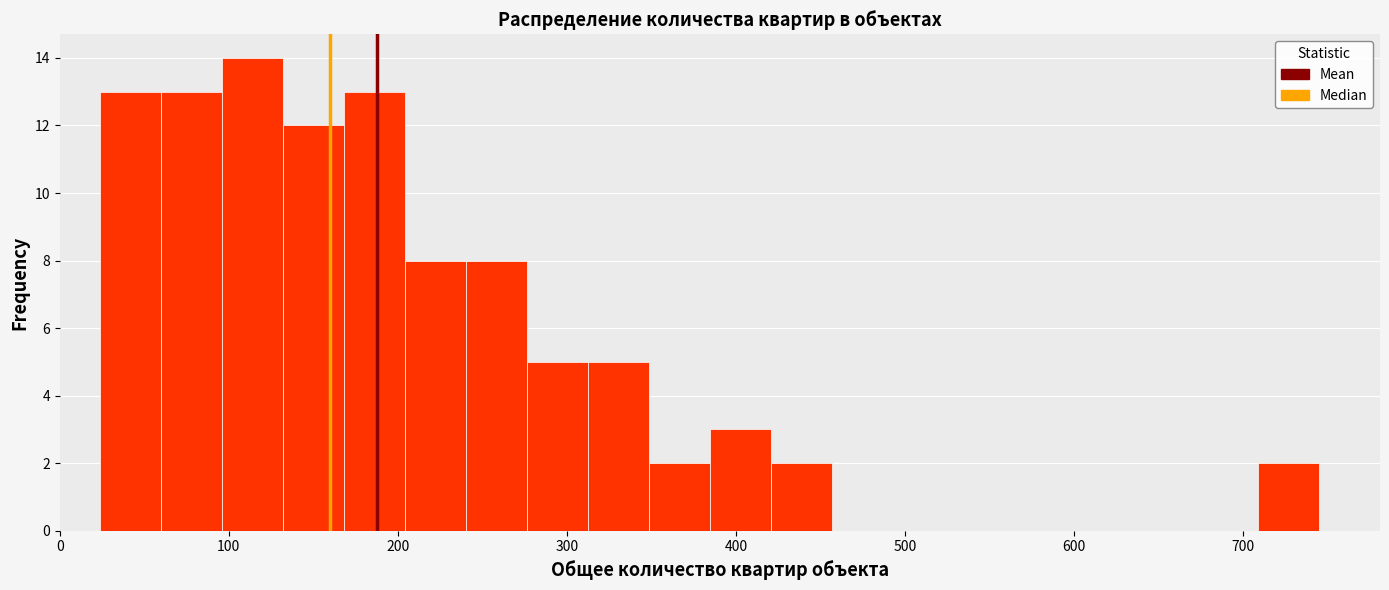

Read against the x-axis, roughly where is the centre of the tallest bar?

110